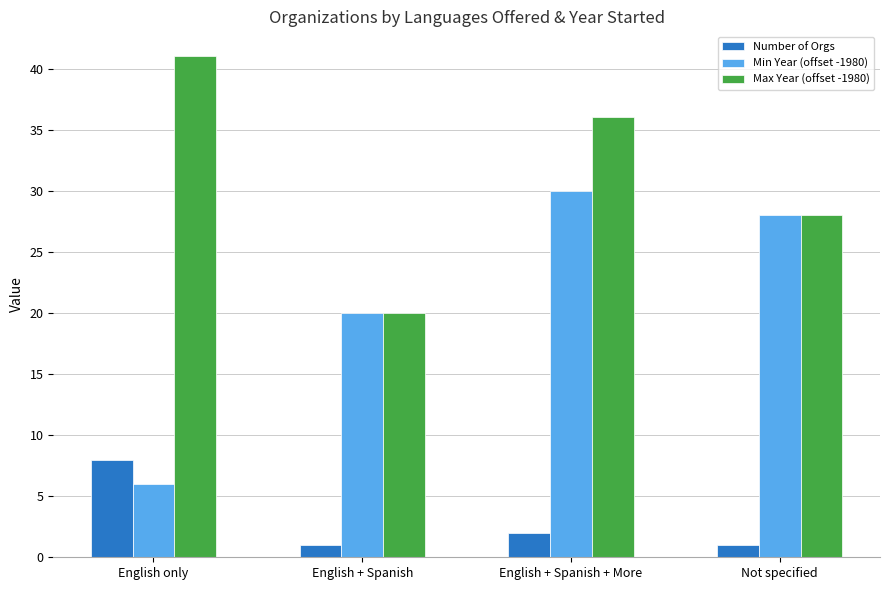

List the series in order of their overall mean, lowest first.

Number of Orgs, Min Year (offset -1980), Max Year (offset -1980)